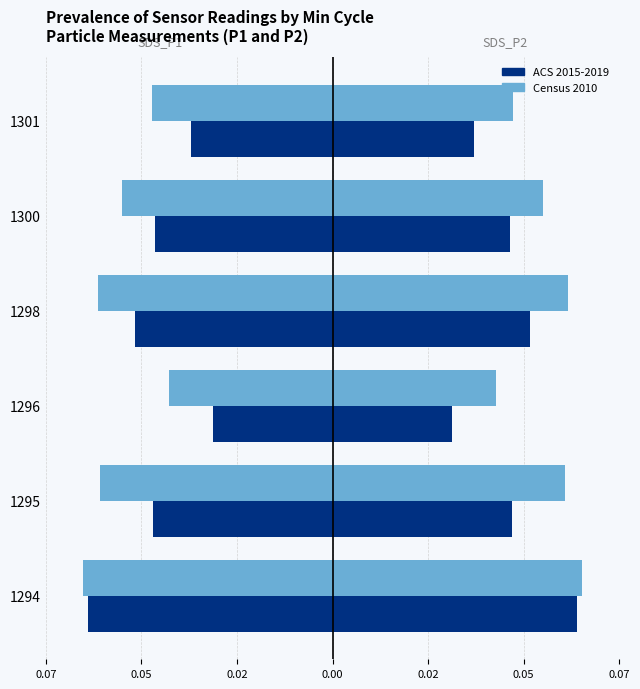

How many categories are shown in the chart?

6